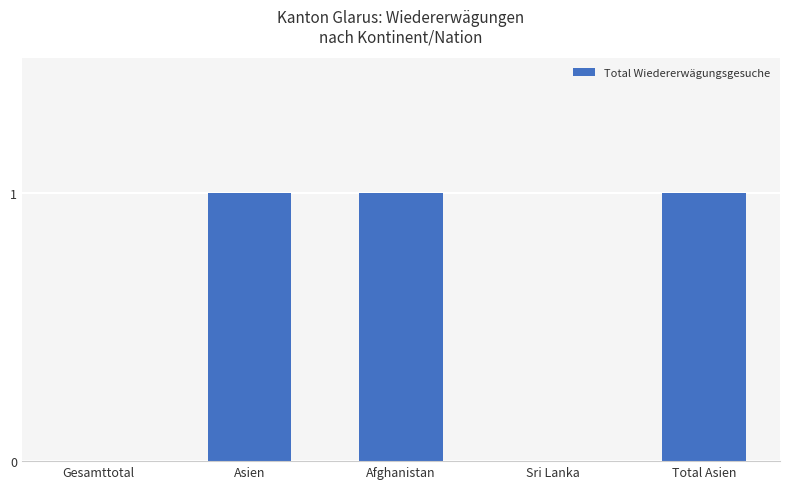

What is the sum of all values?

3